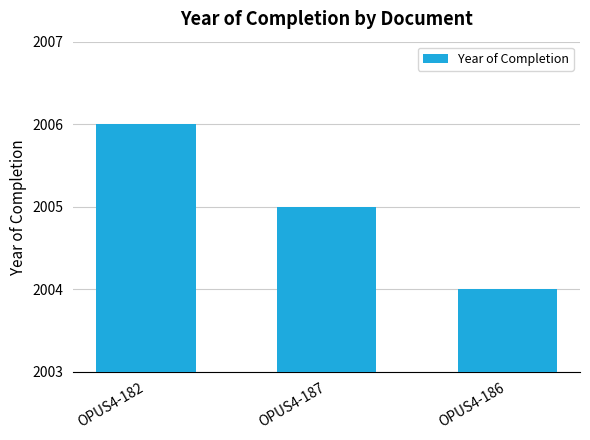

How many distinct data groups are displayed?

1